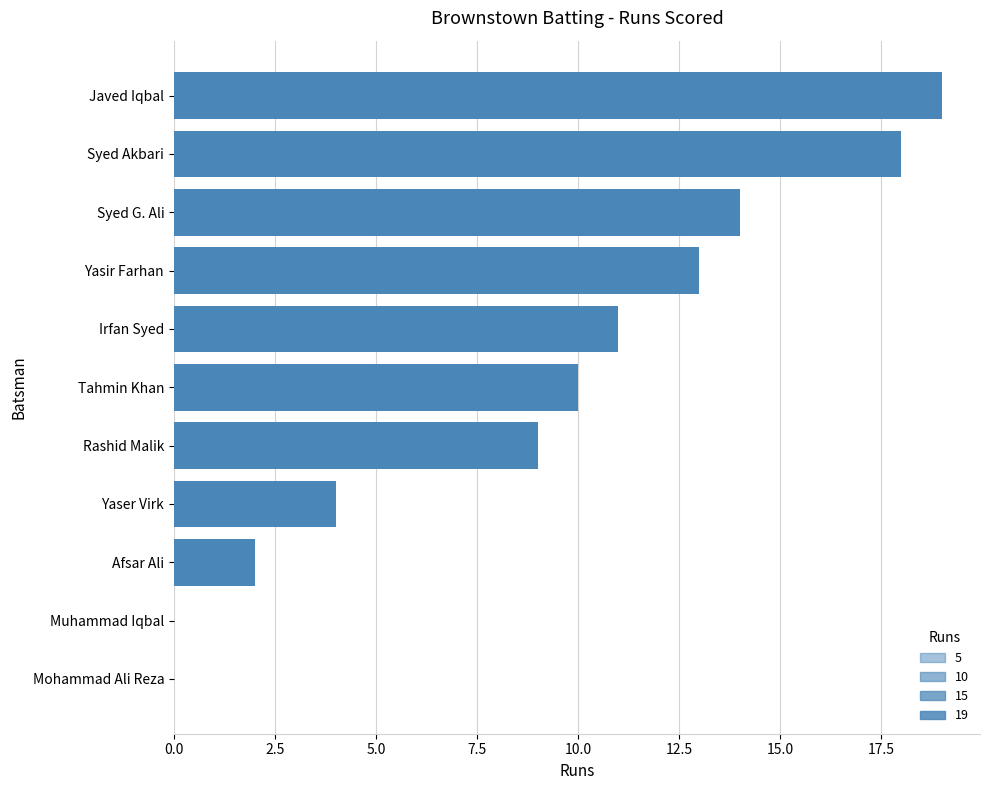

What is the maximum value shown in the chart?

19